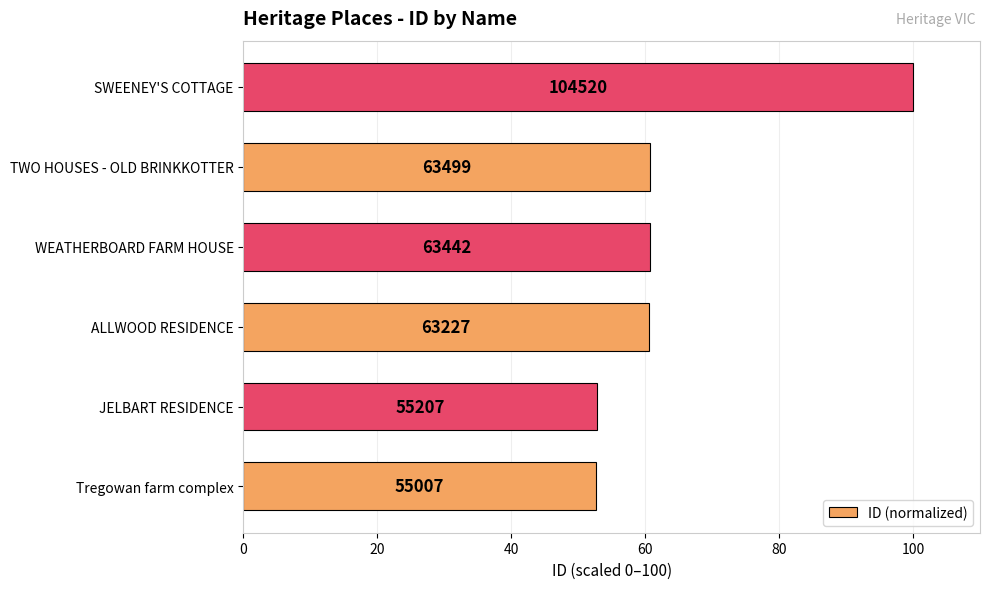

How many bars are there in total?

6